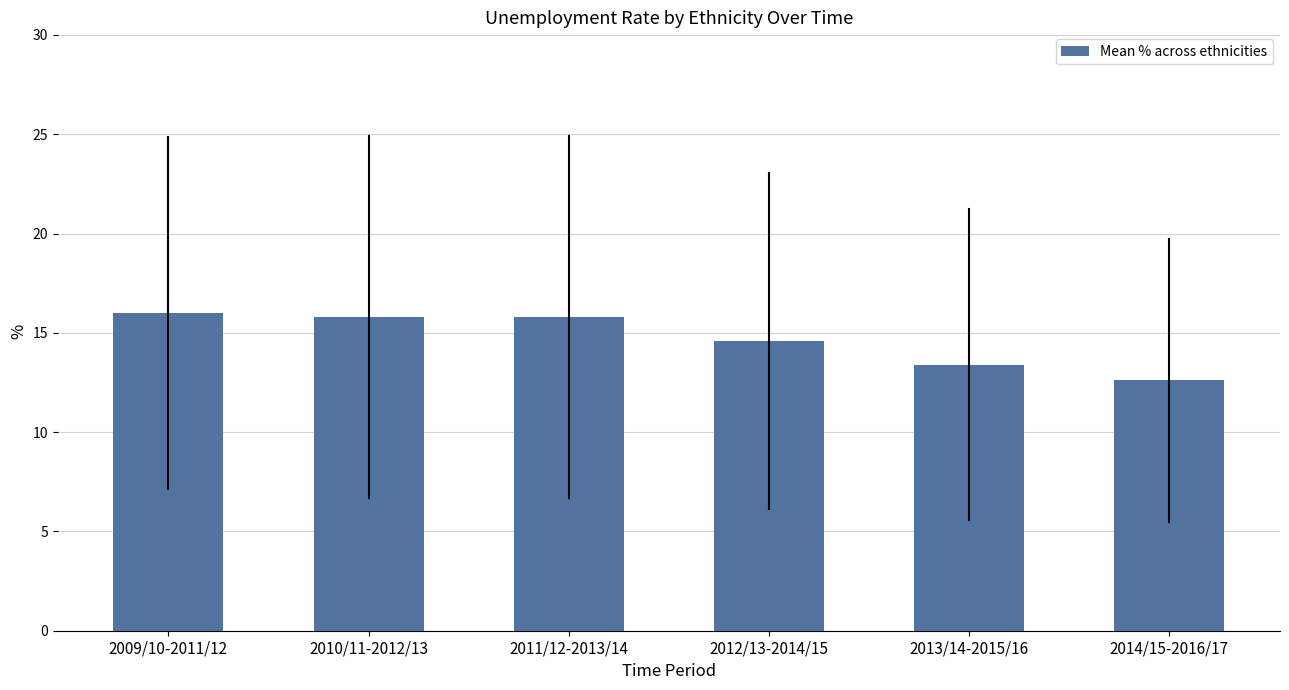

Is it true that the value at 2012/13-2014/15 is 14.6?

True